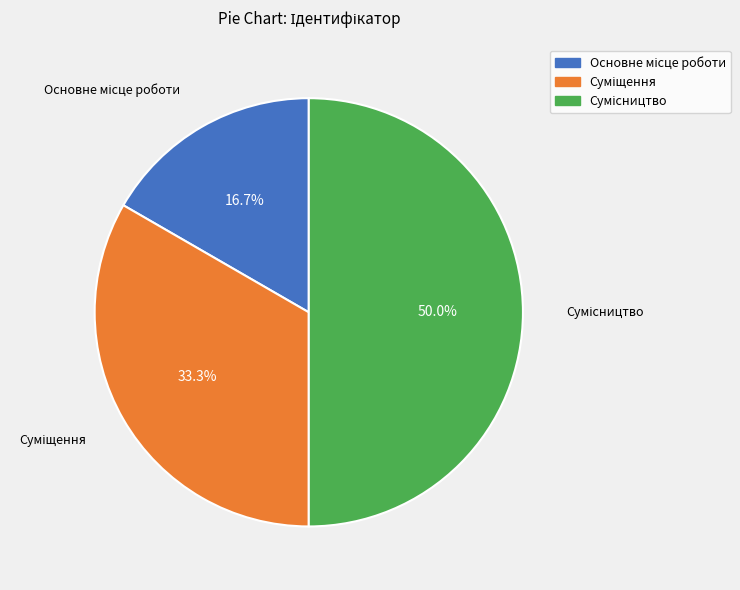

Between Основне місце роботи and Суміщення, which is larger?

Суміщення